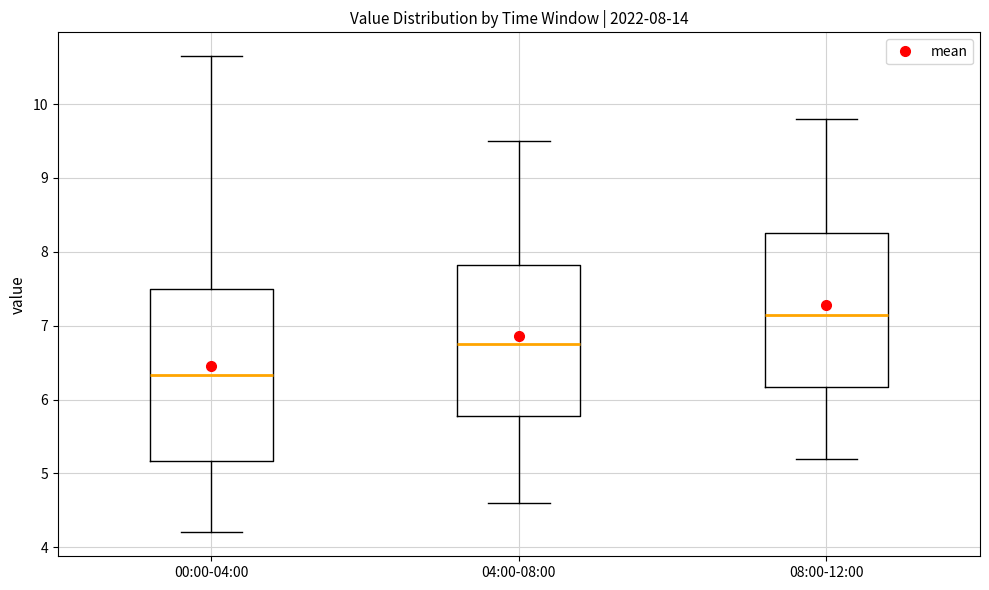

Comparing the boxes themselves (not the whiskers), which one is the tallest?

00:00-04:00